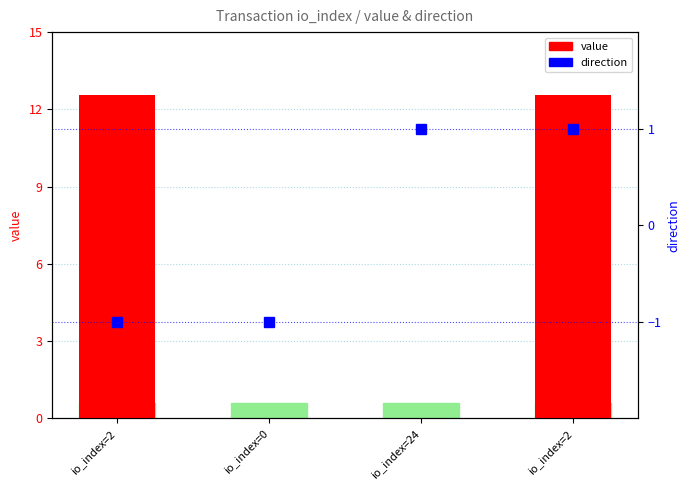

List the series in order of their peak value, highest first.

value, direction